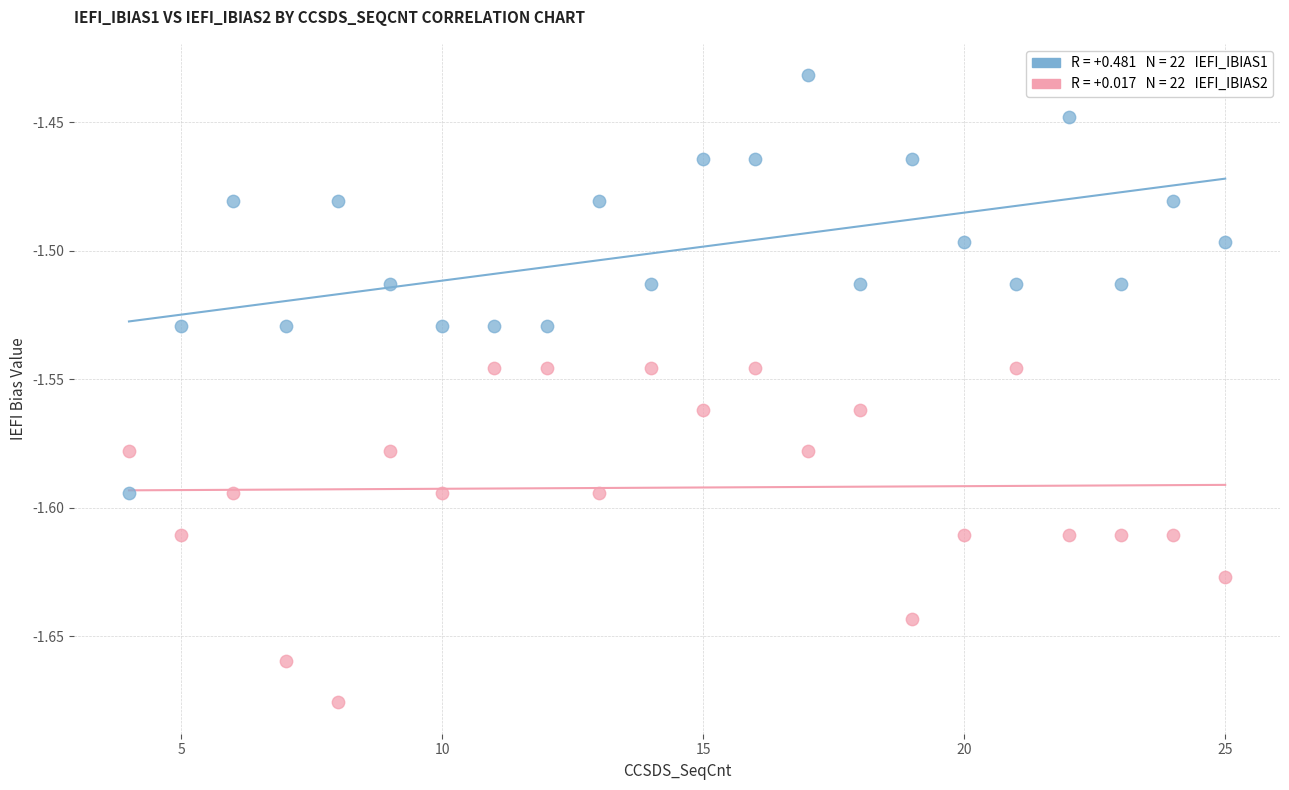

Across all data points, what is the range of X values (max minus min)?

21.0